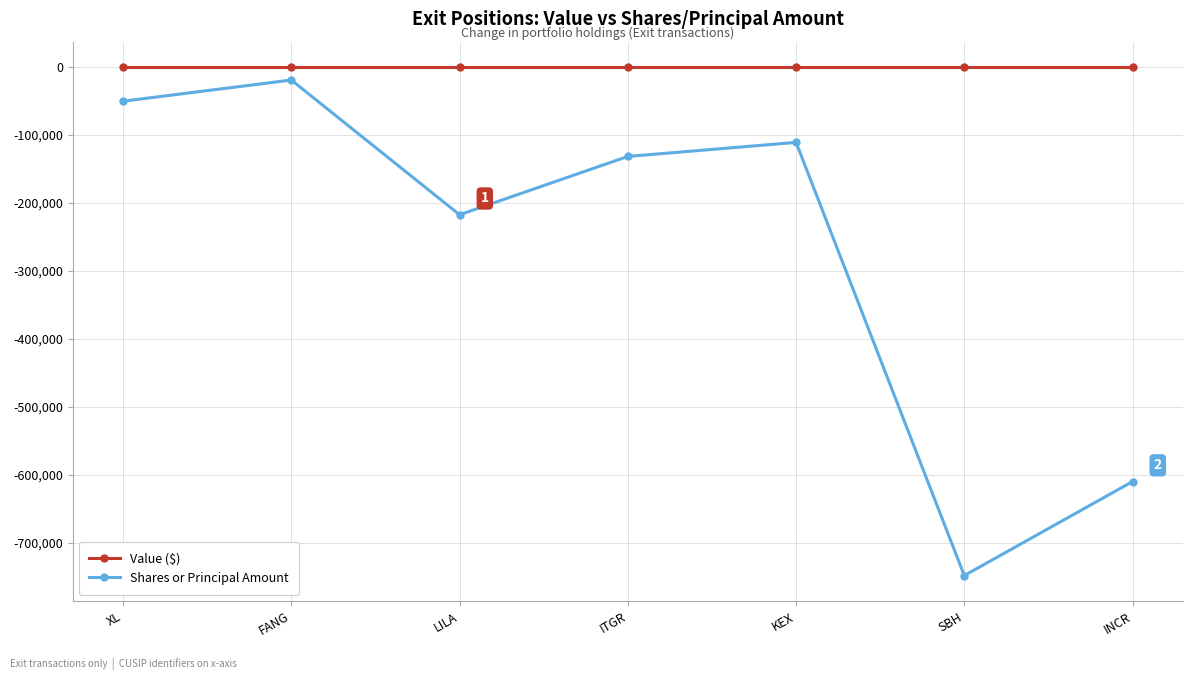

Reading left to right, extract all data points from this chart.

Value ($): XL=0	FANG=0	LILA=0	ITGR=0	KEX=0	SBH=0	INCR=0
Shares or Principal Amount: XL=-50190	FANG=-19060	LILA=-217200	ITGR=-131440	KEX=-110760	SBH=-747990	INCR=-609750